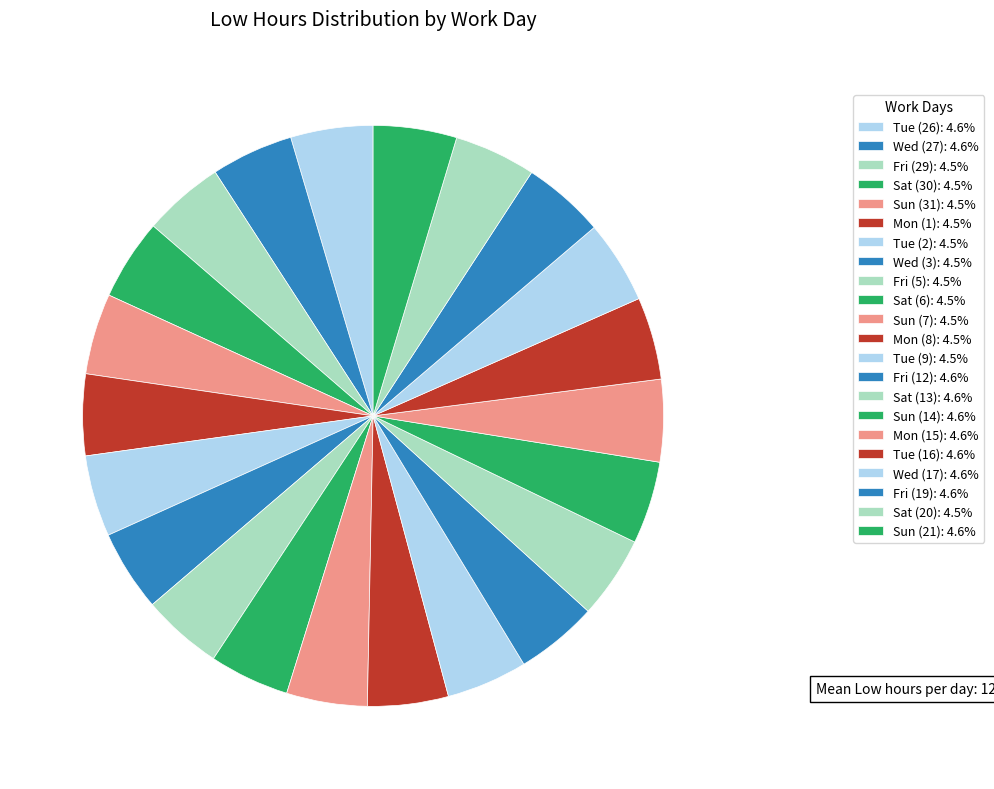

Is there a majority slice in this chart?

No